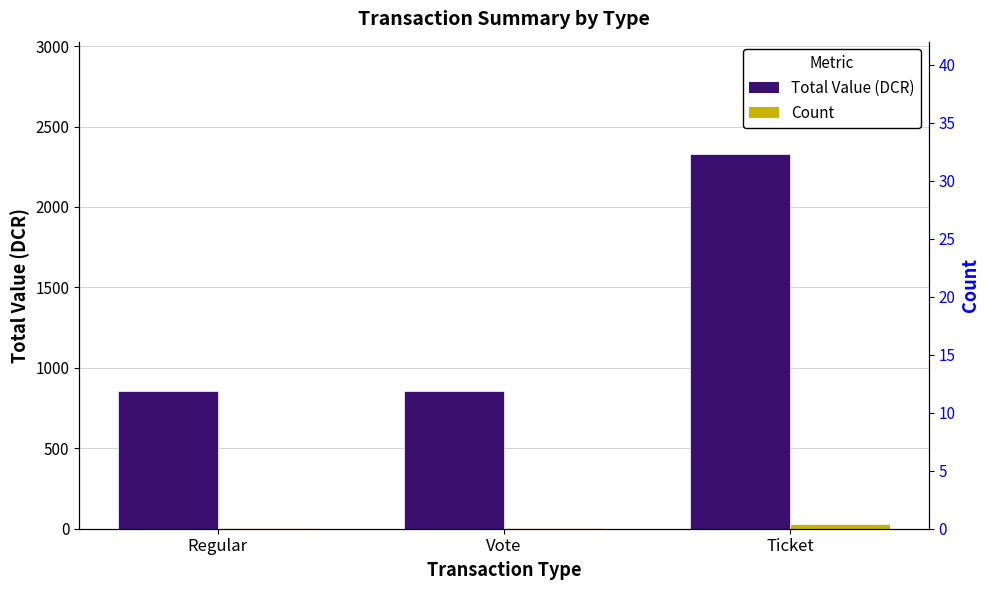

Which series has the widest spread of values?

Total Value (DCR)